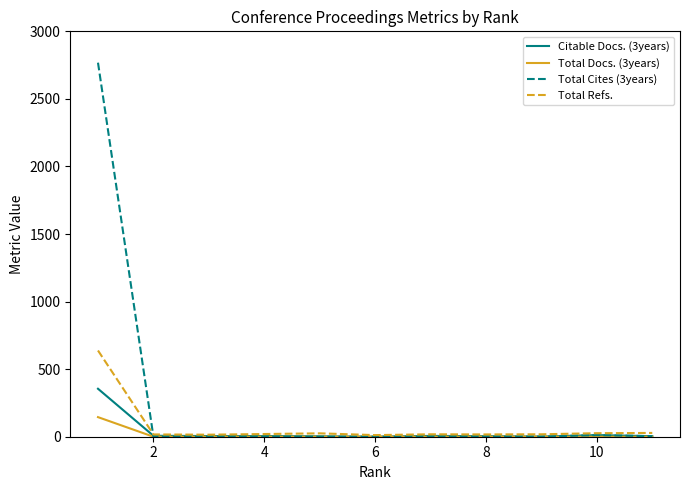

Which series has the widest spread of values?

Total Cites (3years)